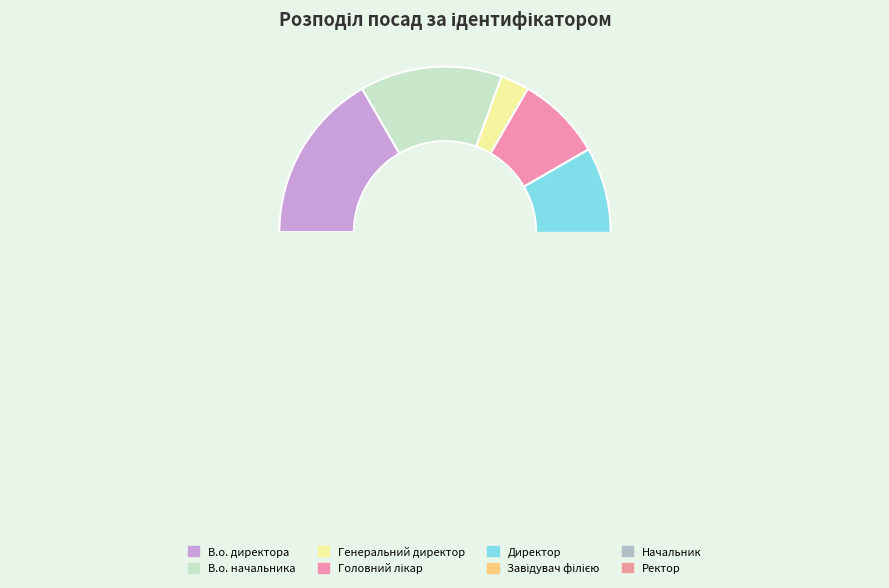

Does Ректор account for over 50% of the chart?

No